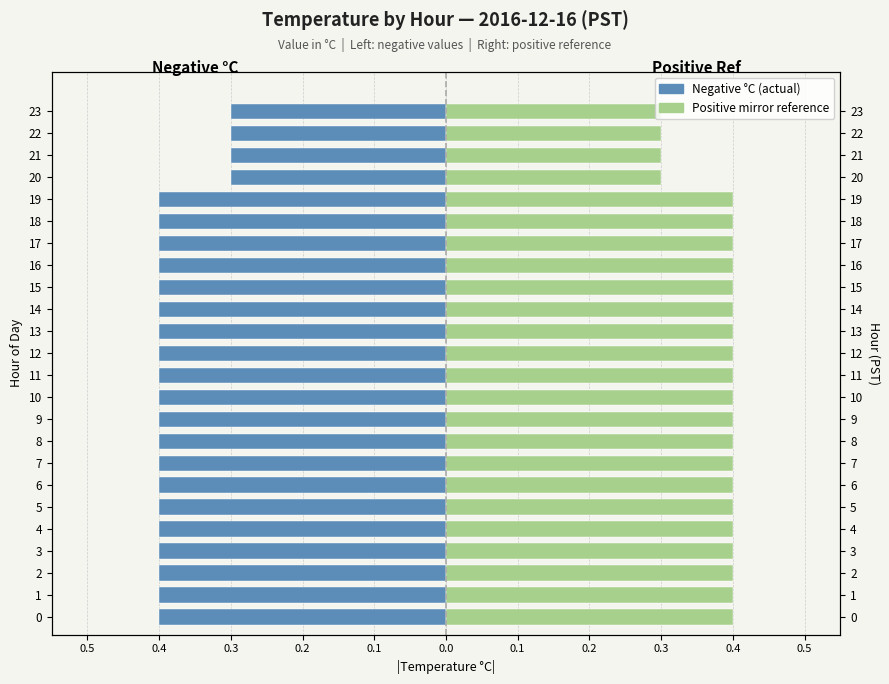

What is the difference between the maximum and minimum values in the Positive (mirror) series?

0.1